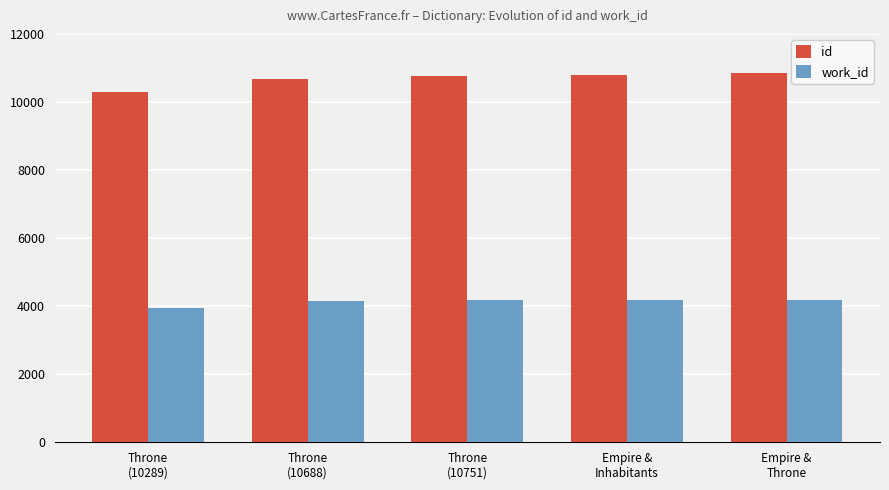

Which series has the largest total across all categories?

id